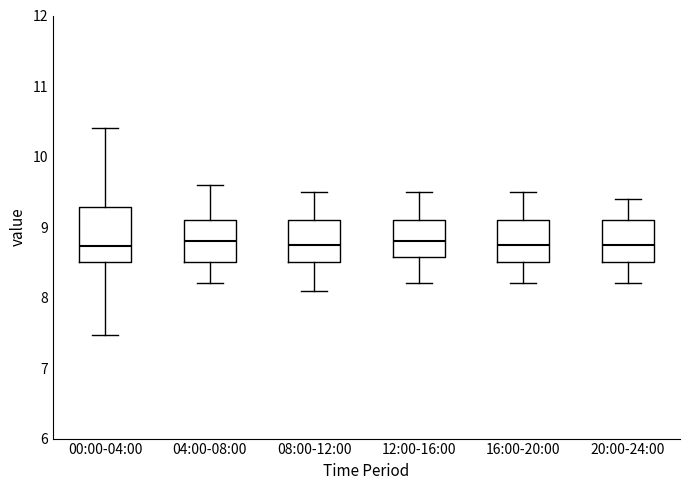

Reading left to right, read every box against the y-axis: the position of its median line, the range the box covers, and the ends of its whiskers. The values are not printed on the chart, so give them approximately, as read against the axis.

00:00-04:00: median 8.7, box 8.5 to 9.3, whiskers 7.5 to 10.4
04:00-08:00: median 8.8, box 8.5 to 9.1, whiskers 8.2 to 9.6
08:00-12:00: median 8.8, box 8.5 to 9.1, whiskers 8.1 to 9.5
12:00-16:00: median 8.8, box 8.6 to 9.1, whiskers 8.2 to 9.5
16:00-20:00: median 8.8, box 8.5 to 9.1, whiskers 8.2 to 9.5
20:00-24:00: median 8.8, box 8.5 to 9.1, whiskers 8.2 to 9.4